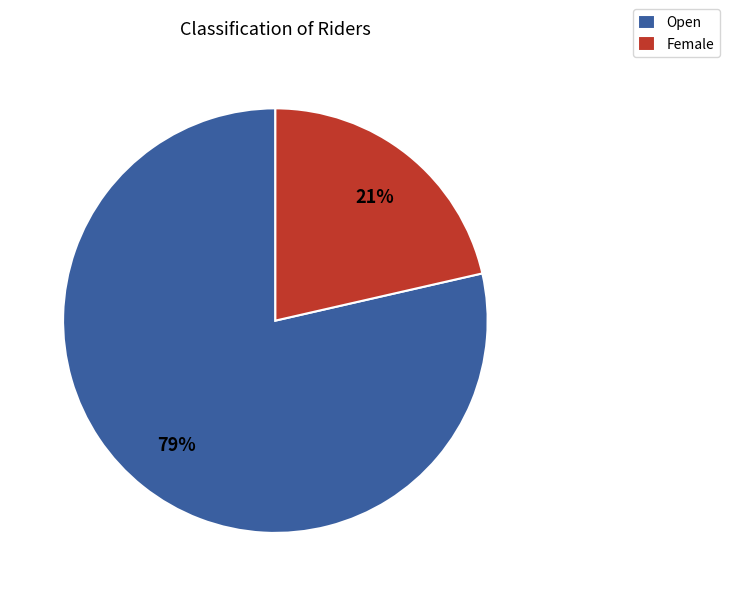

Is there a majority slice in this chart?

Yes